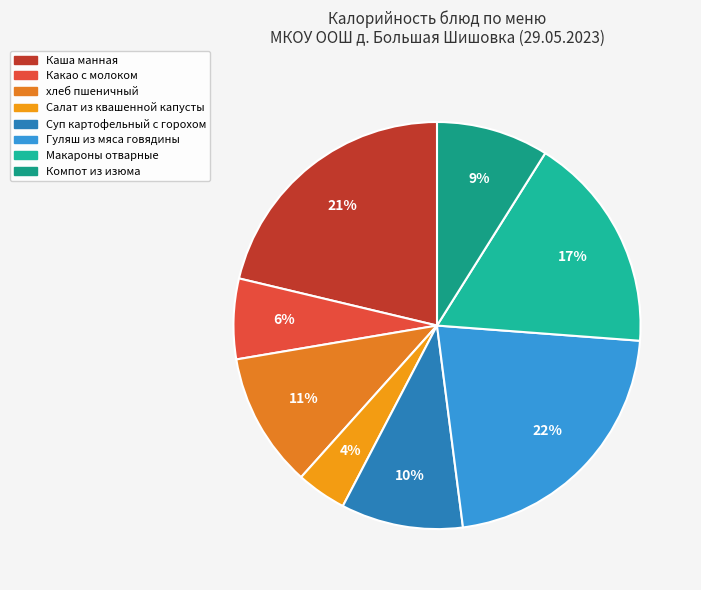

How many slices are in this pie chart?

8